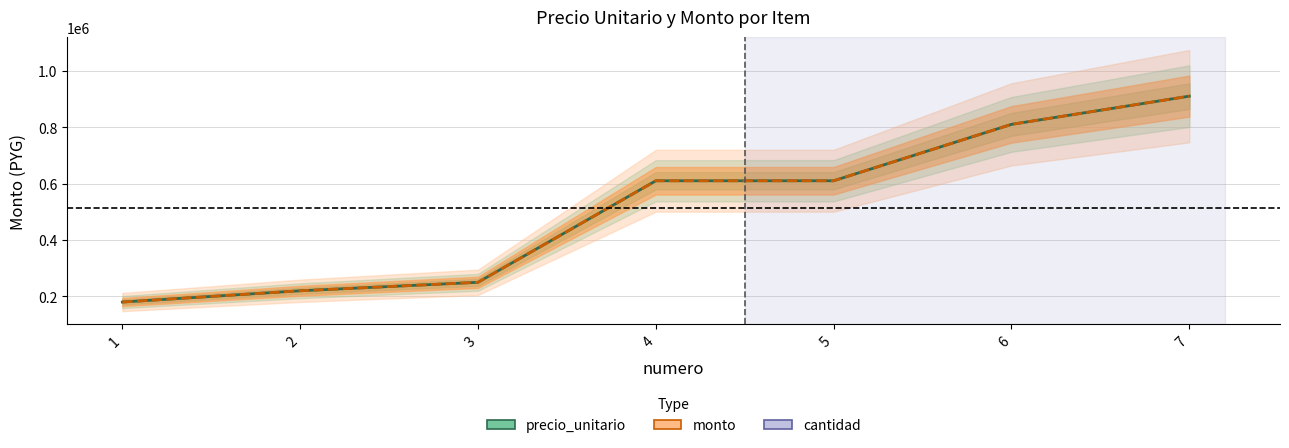

Which series has the largest total across all categories?

precio_unitario